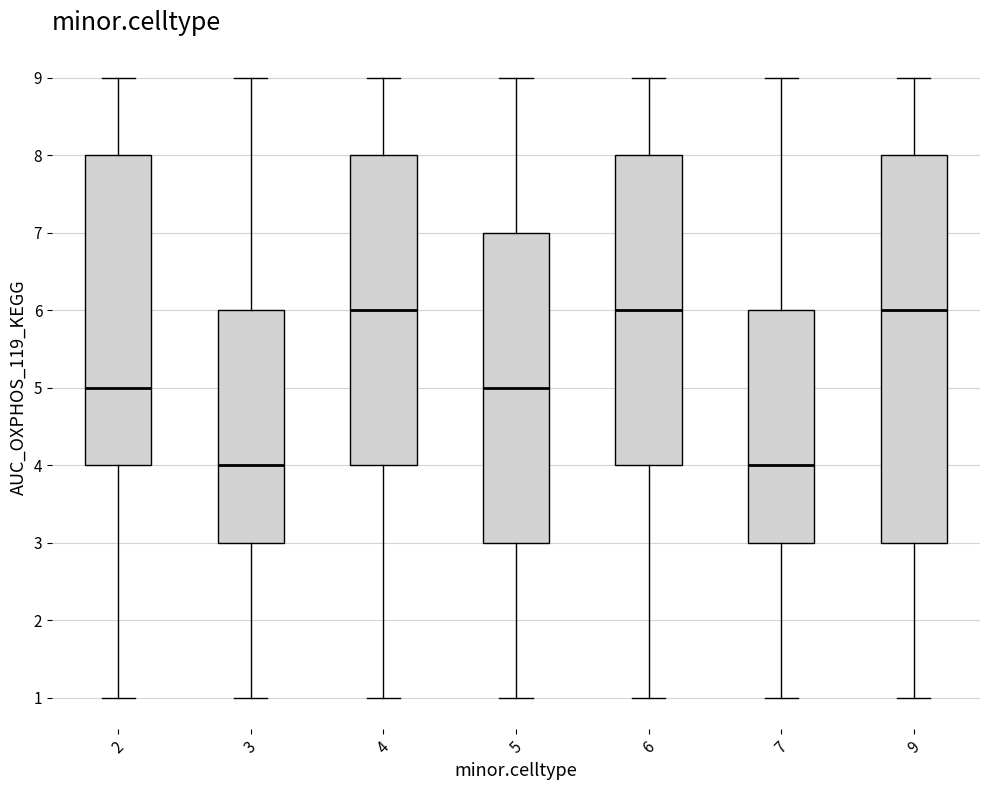

Where is the lower edge of the box at x = 3 on the y-axis? The values are not printed on the chart, so give them approximately, as read against the axis.

3